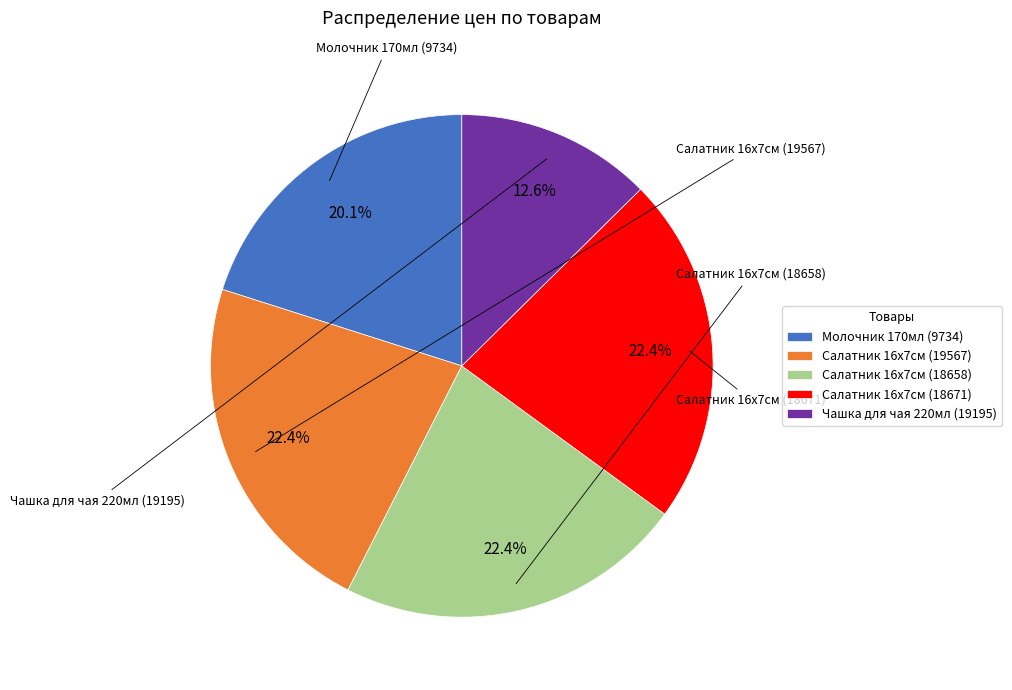

What percentage is the Салатник 16х7см (19567) slice, to the nearest percent?

22%